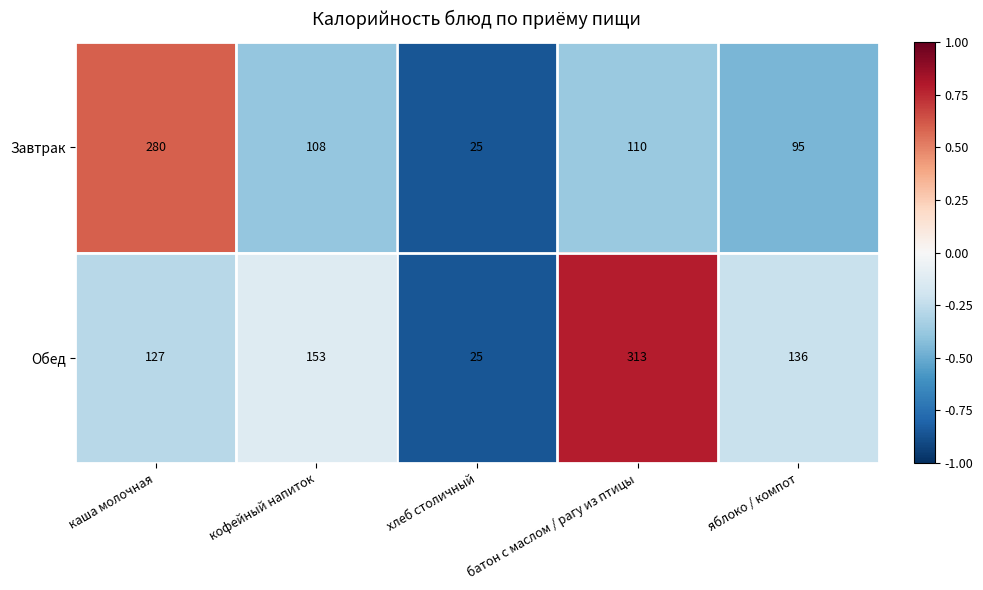

How many data points does each series have?

5